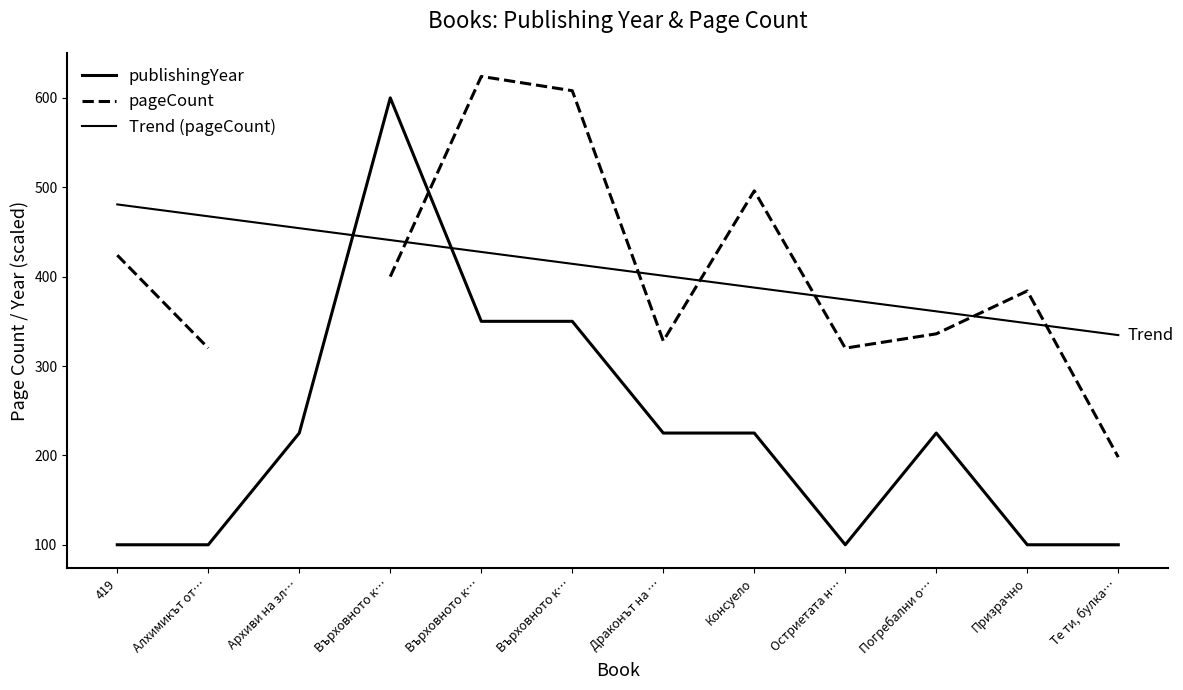

What is the label of the 12th point from the left?

Те ти, булка…